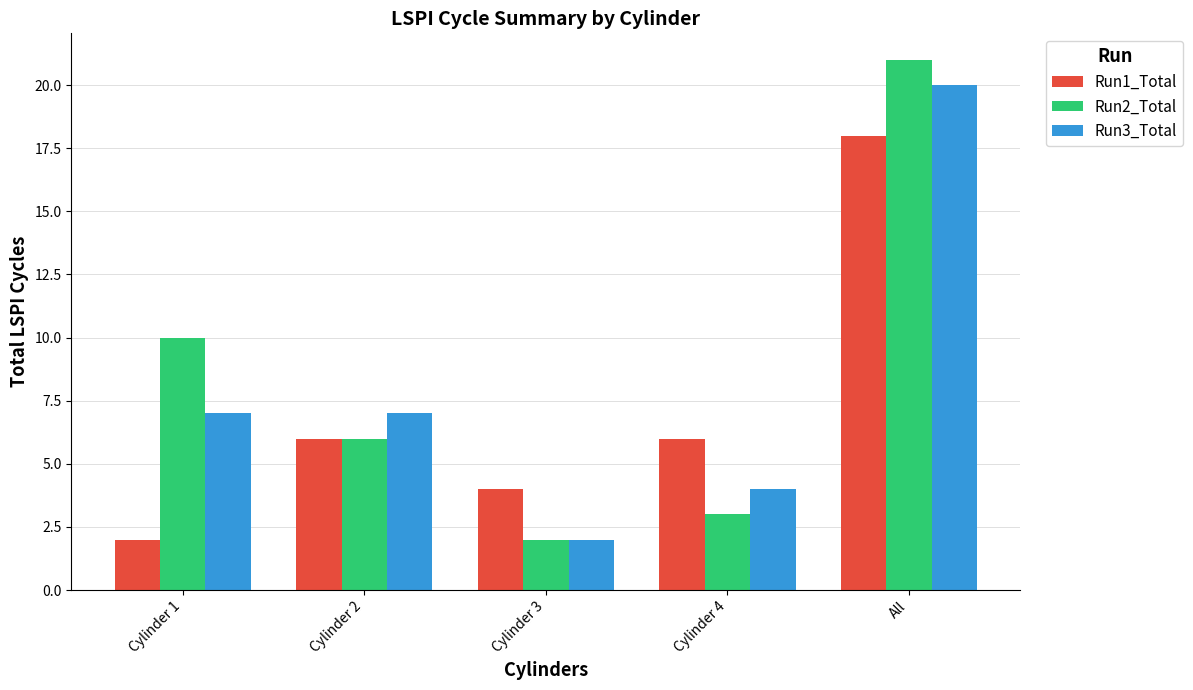

What is the average value of the Run3_Total series?

8